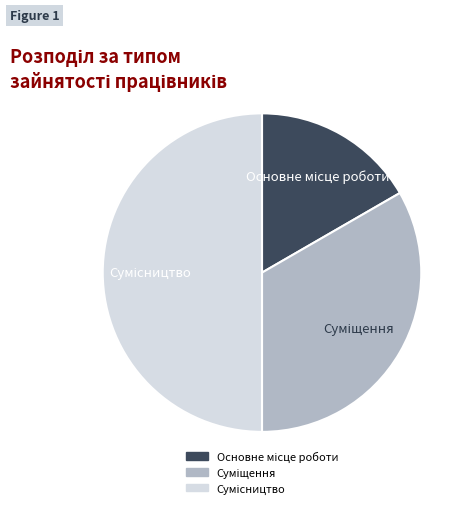

Count the number of slices in the pie.

3